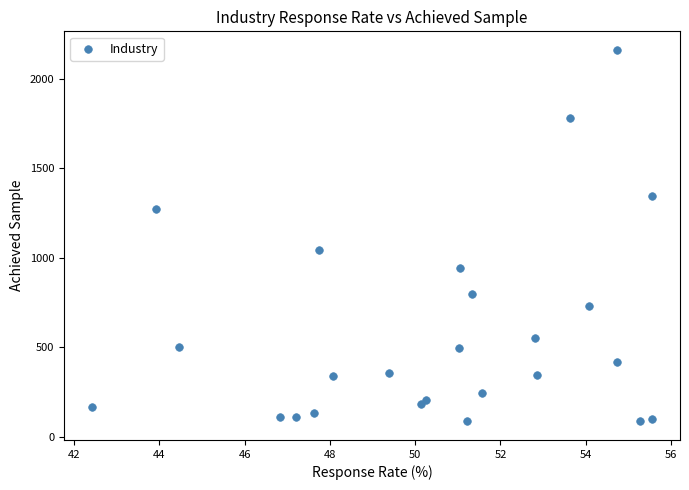

What Y value in the scatter plot is closest to 1122?

1045